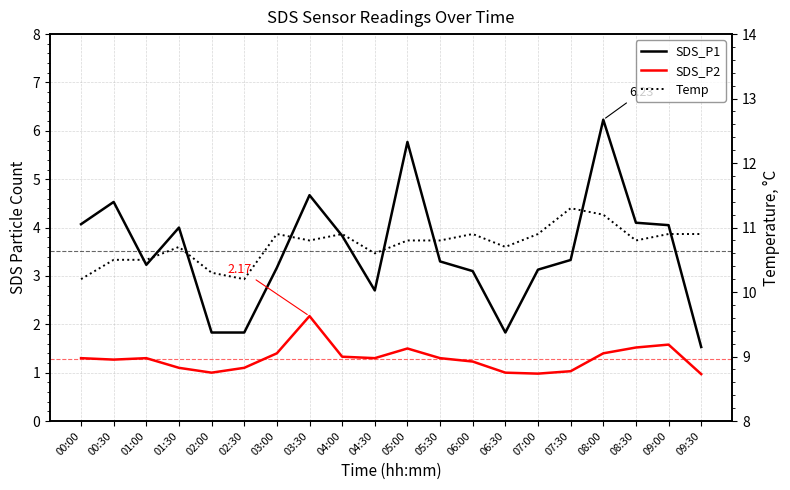

What is the label of the 6th point from the right?

07:00